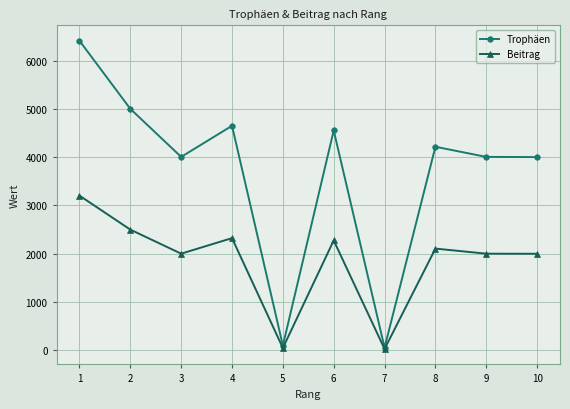

List the series in order of their overall mean, lowest first.

Beitrag, Trophäen